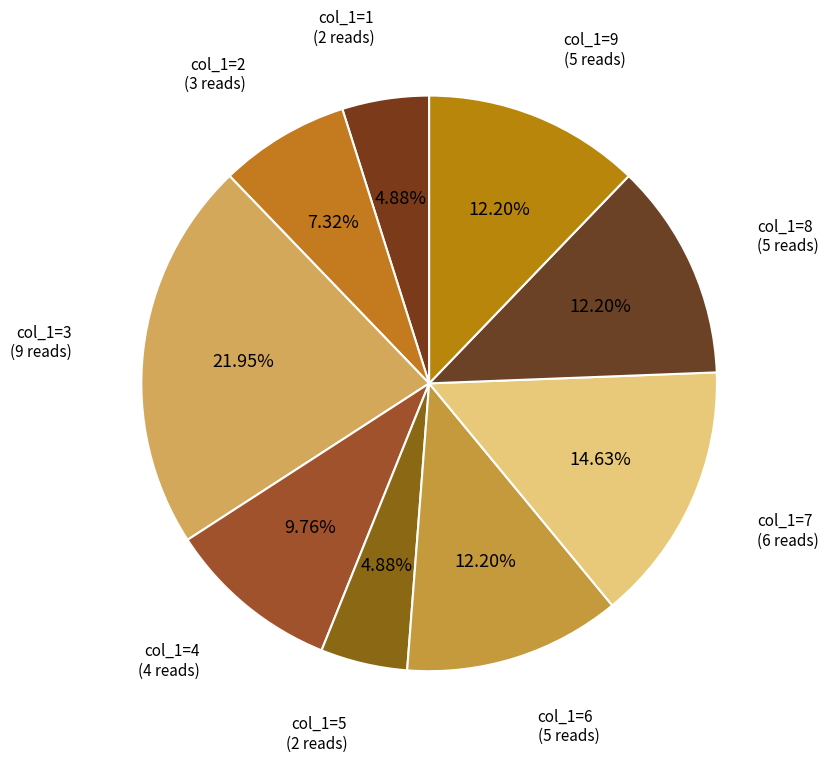

Count the number of slices in the pie.

9